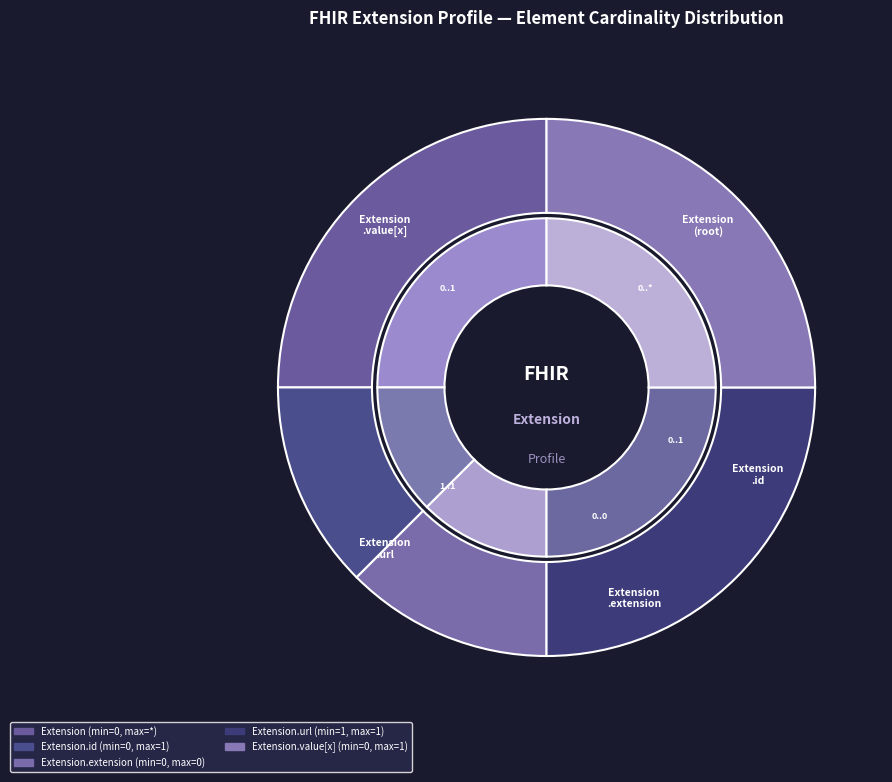

Count the number of slices in the pie.

5